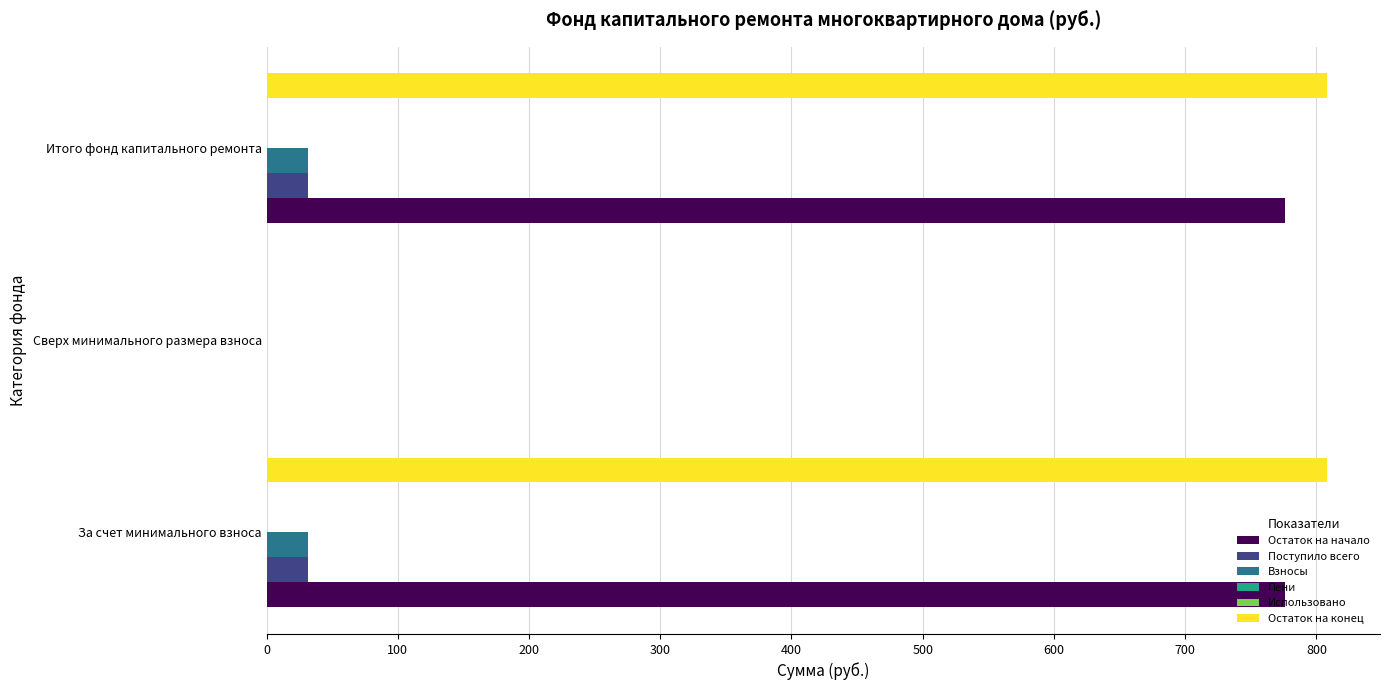

What is the difference between the highest and lowest values at 100?

0.1